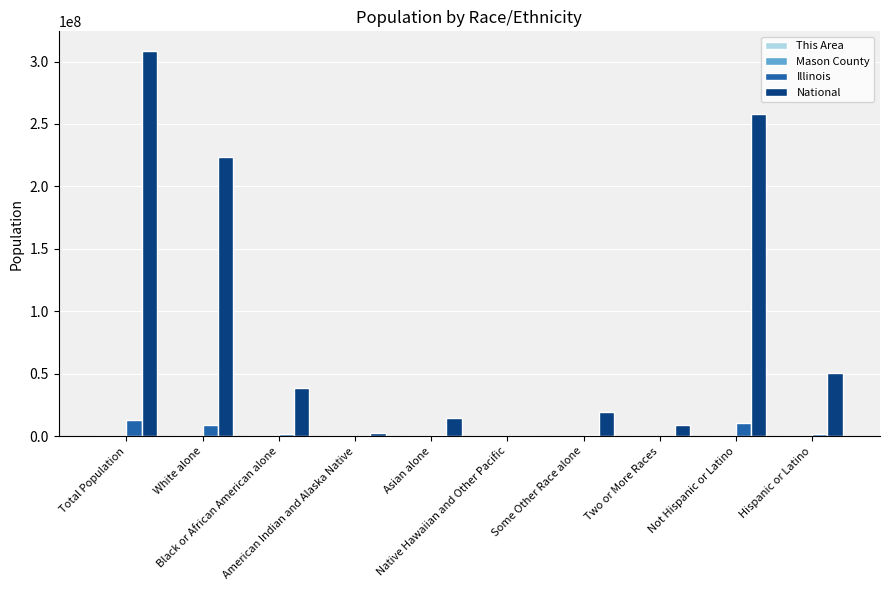

Which series has the largest range (max minus min)?

National